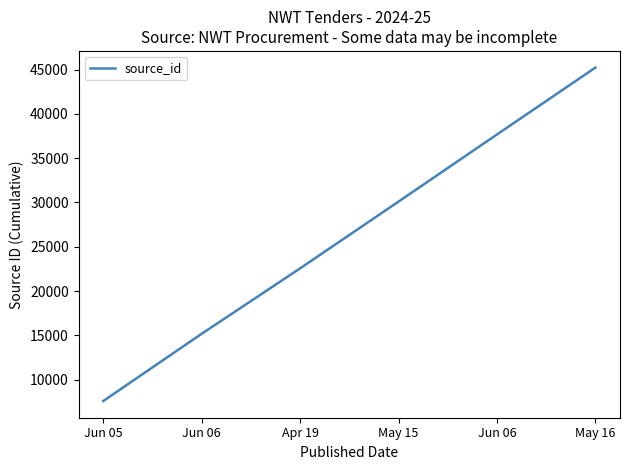

Where does the data first go above 30098?

Jun 06